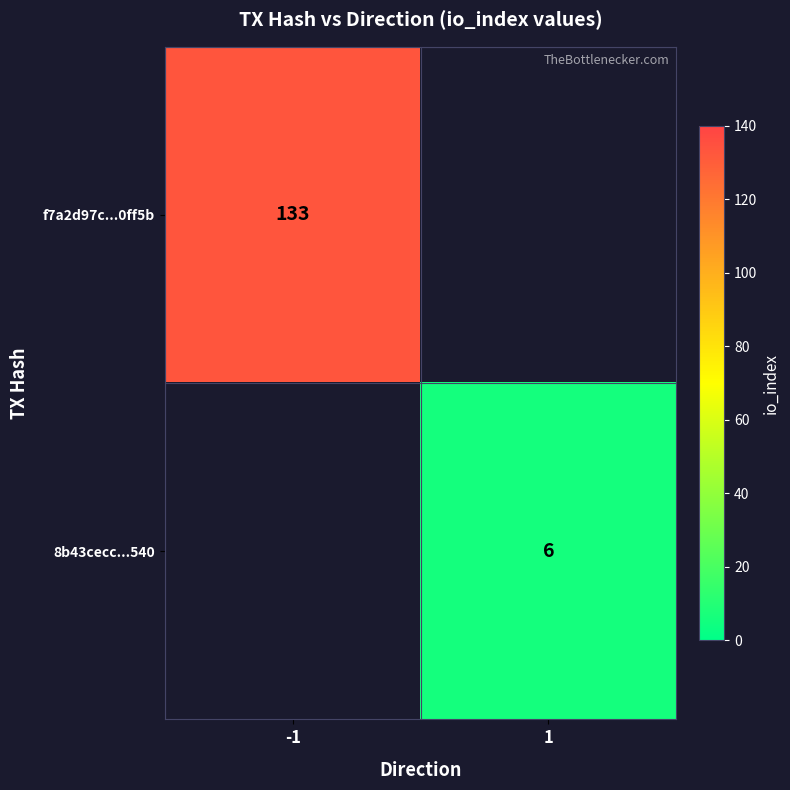

What is the minimum value shown in the chart?

6.0